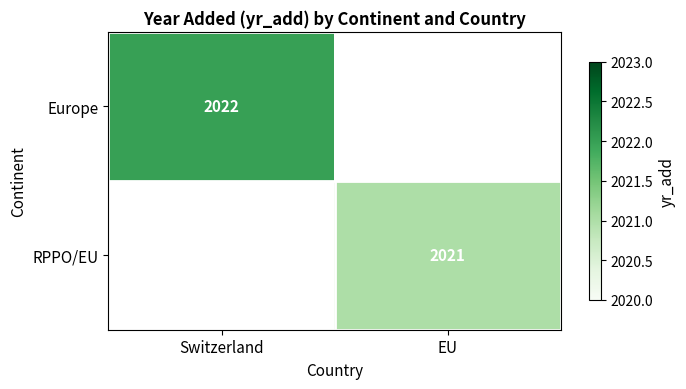

The value of Europe at Switzerland is 3498. True or false?

False